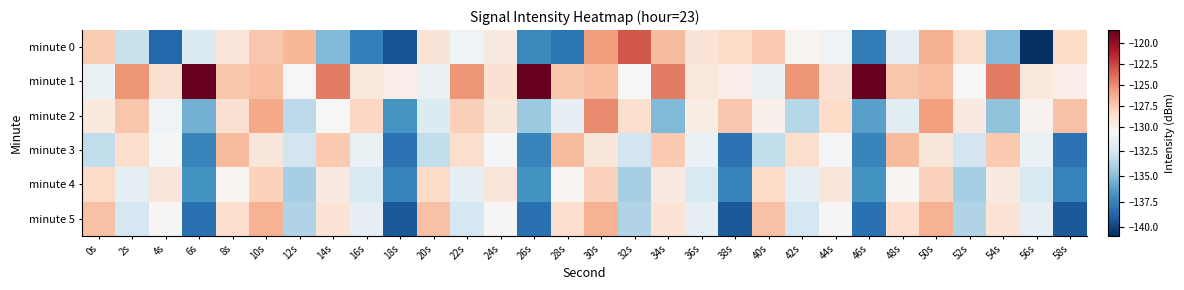

Which category has the highest value across all series?

6s